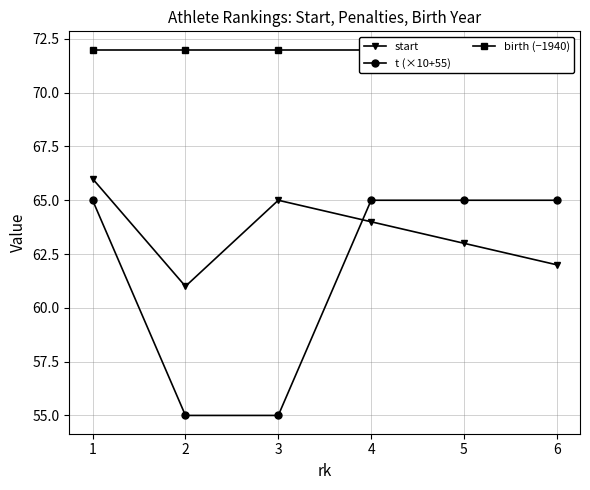

How many lines are shown in the chart?

3